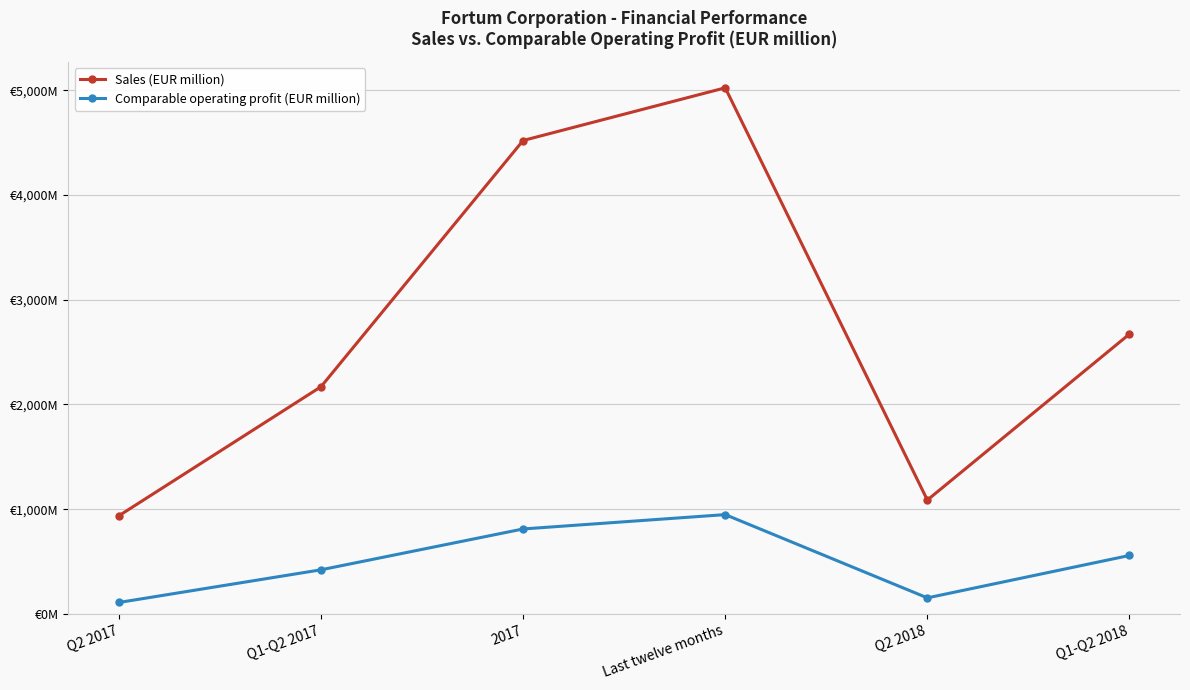

True or false: Sales (EUR million) has more than 1 points higher than both neighbors.

False